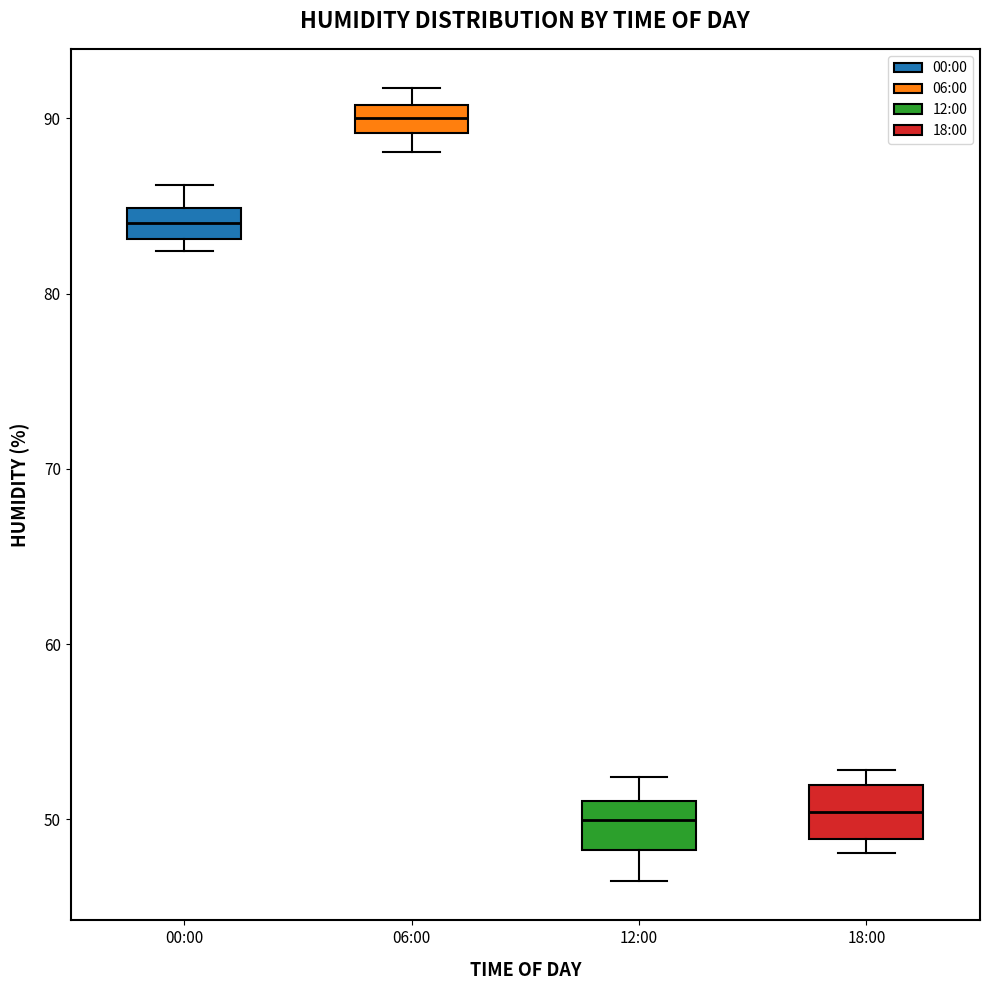

Reading left to right, transcribe this box plot: for each box, give where its median line is, the range the box spans, and where its two whiskers end, as read against the y-axis. The values are not printed on the chart, so give them approximately, as read against the axis.

00:00: median 84, box 83 to 85, whiskers 82 to 86
06:00: median 90, box 89 to 91, whiskers 88 to 92
12:00: median 50, box 48 to 51, whiskers 47 to 52
18:00: median 50, box 49 to 52, whiskers 48 to 53